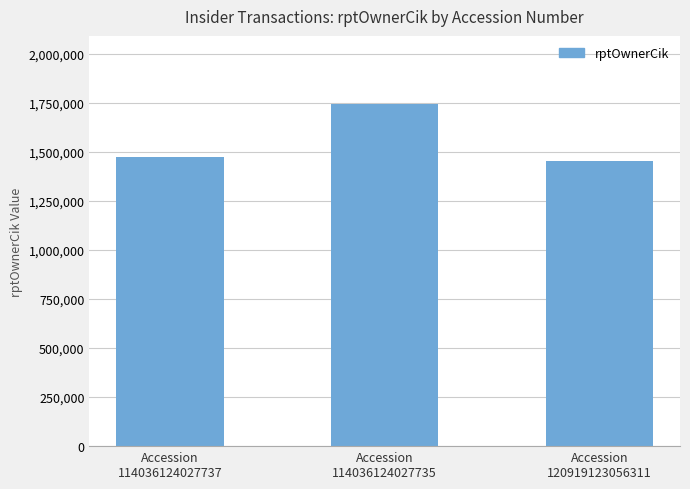

What is the label of the 3rd bar from the right?

Accession
114036124027737